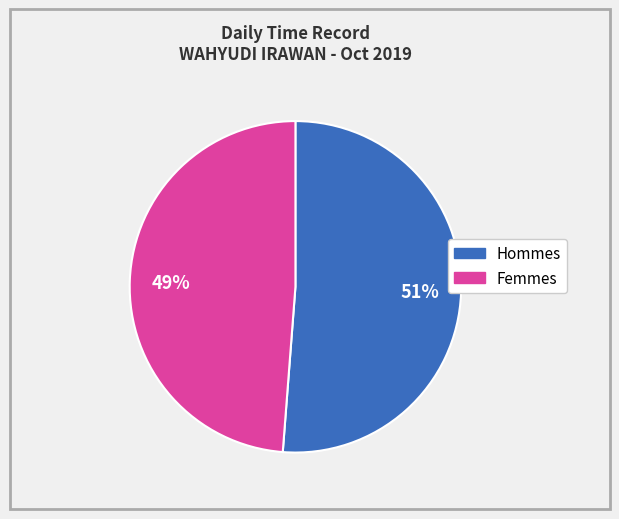

To the nearest percent, what is the average slice percentage?

50%